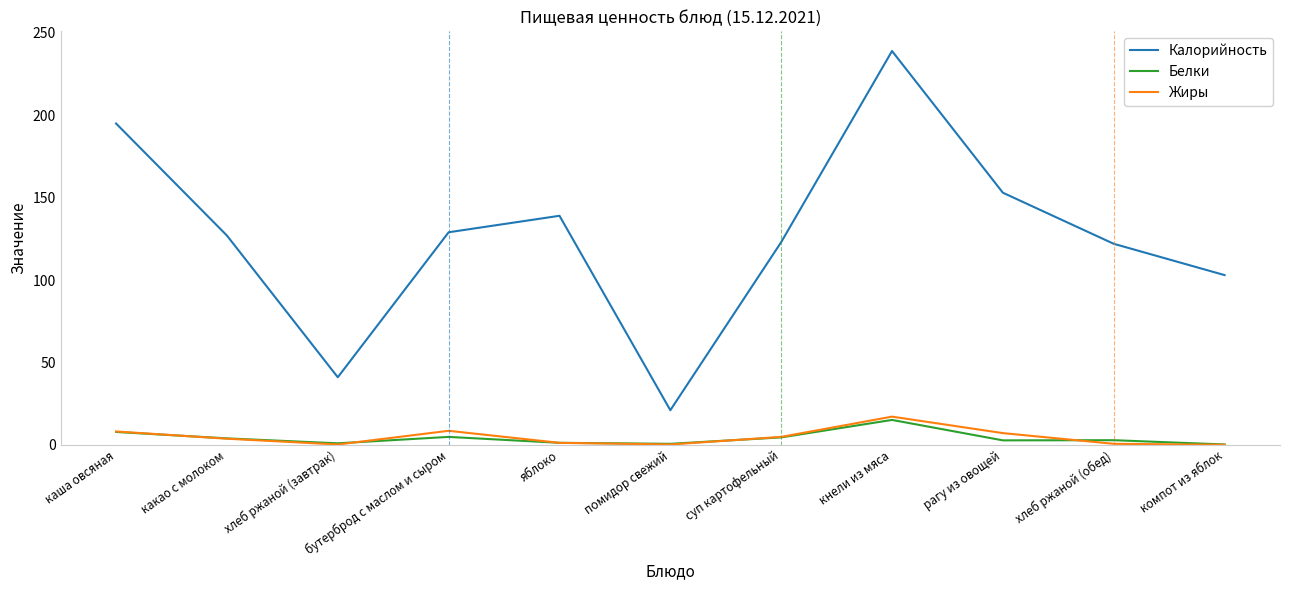

What is the approximate value of Жиры at каша овсяная?

8.1